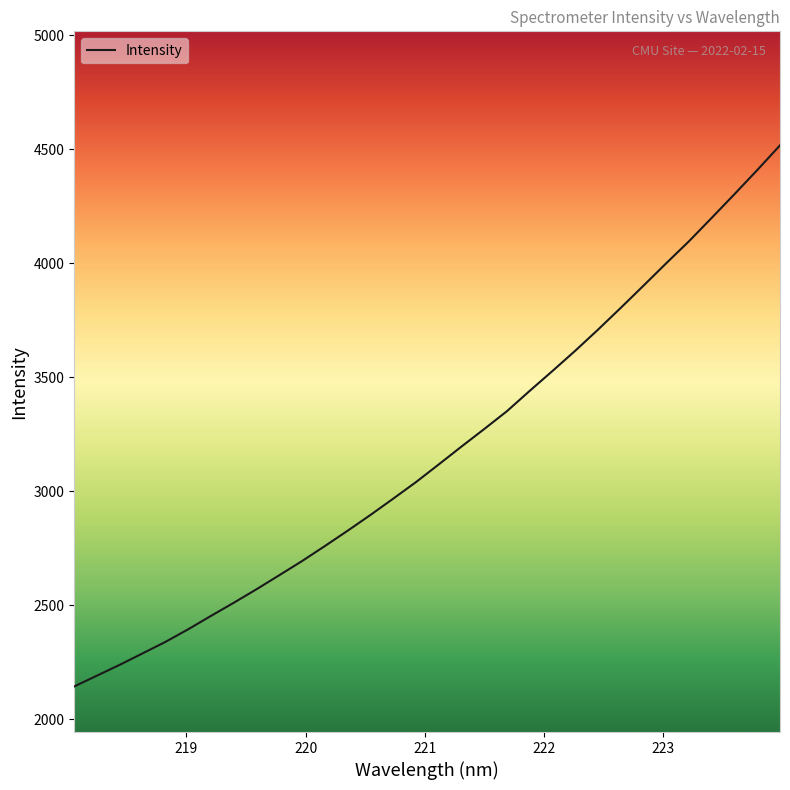

What is the difference between the maximum and minimum values?

2373.3